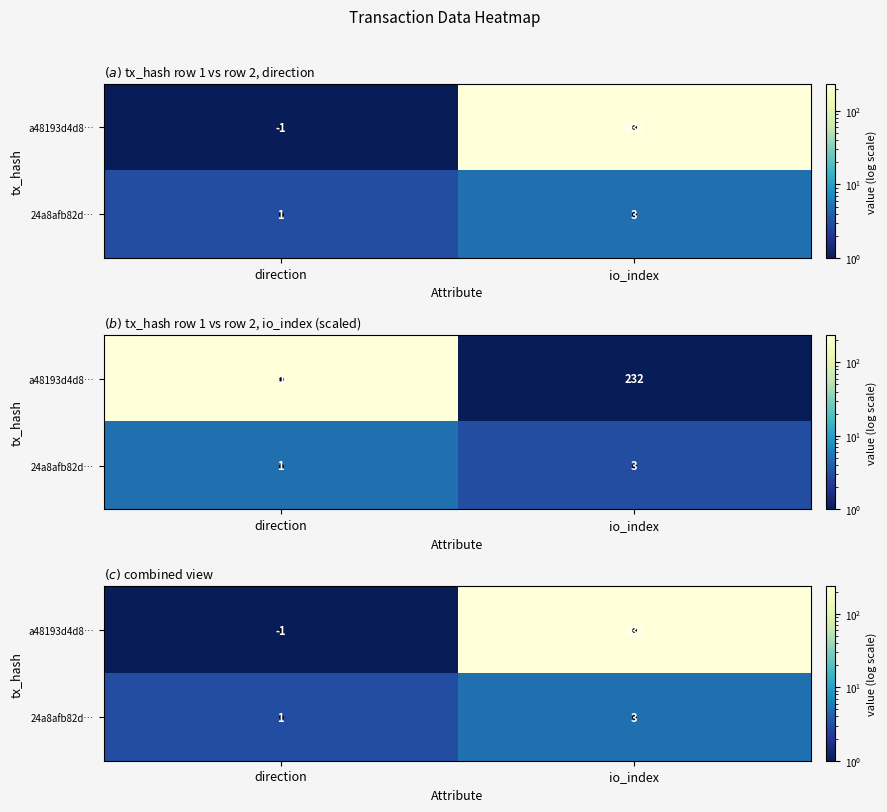

At which label is 24a8afb82d… closest to 4?

direction